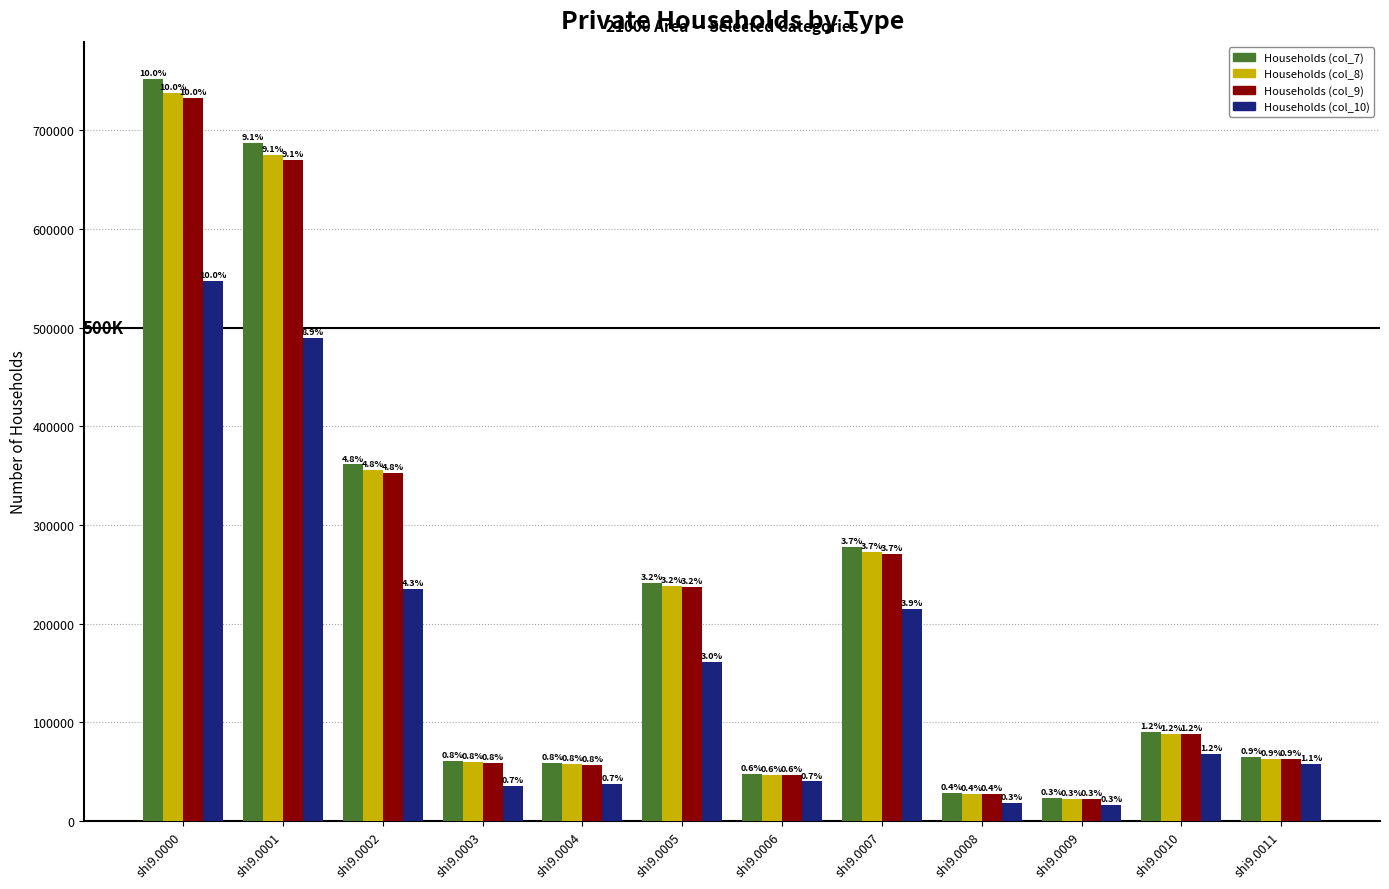

Which category has the lowest value in the Households (col_10) series?

shi9.0009